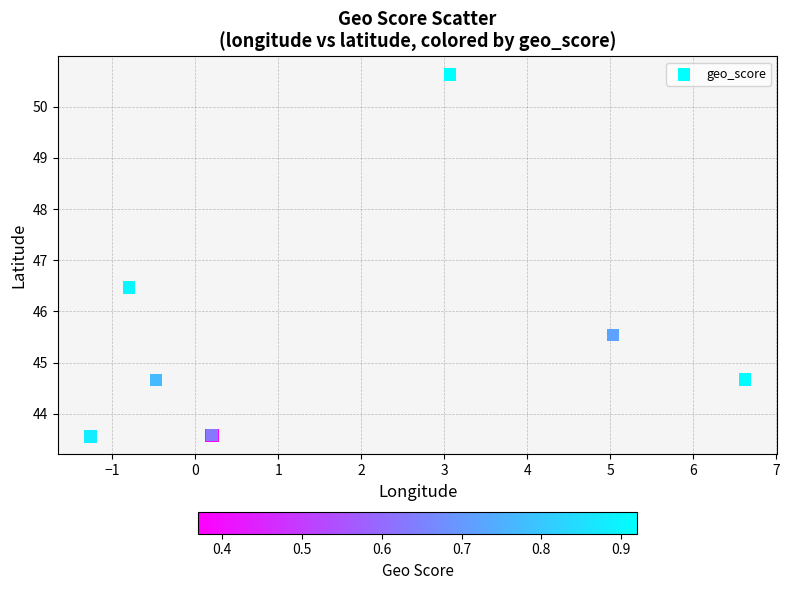

What Y value in the scatter plot is closest to 47?

46.5